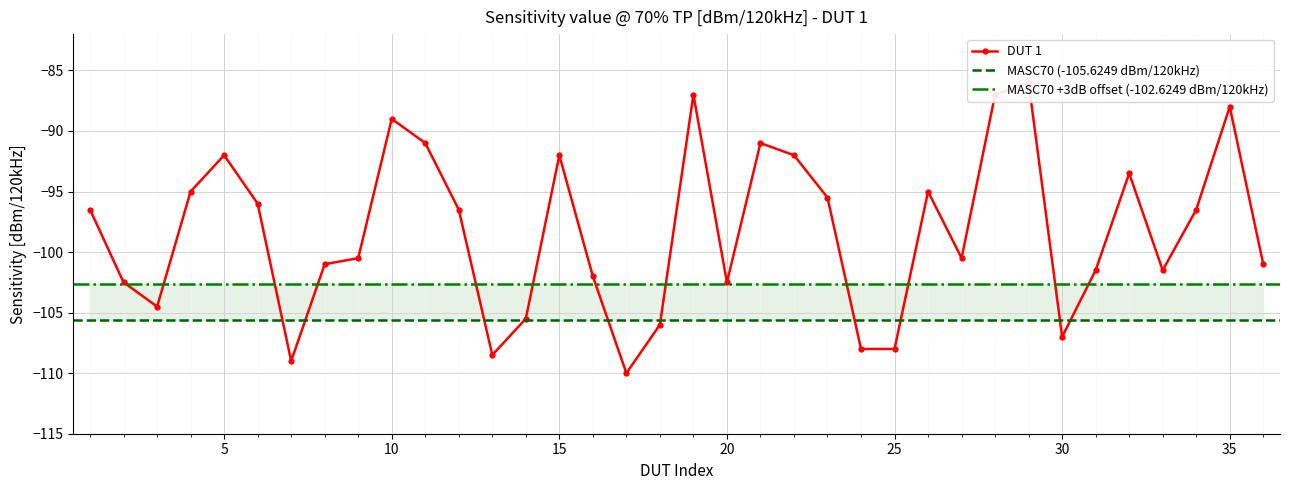

Is it true that the value at 15 is -92.0?

True